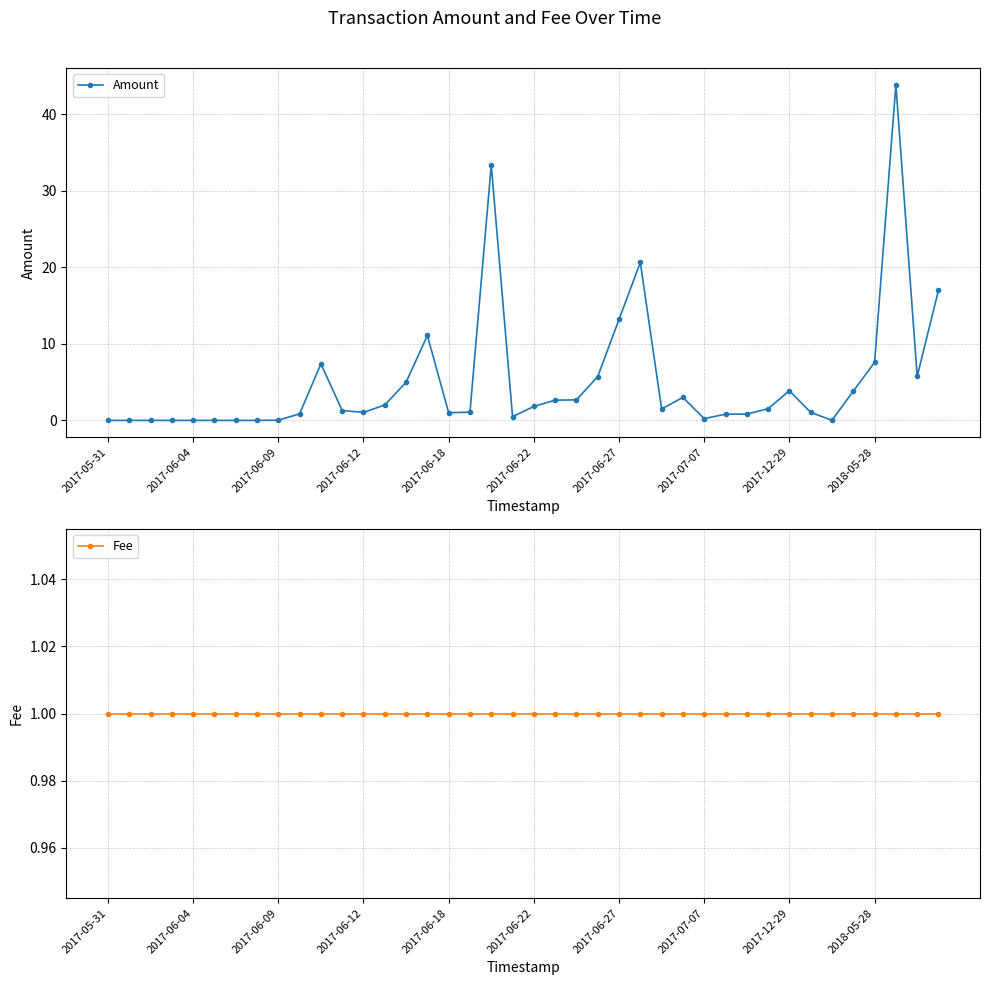

Which category has the lowest value across all series?

2017-05-31